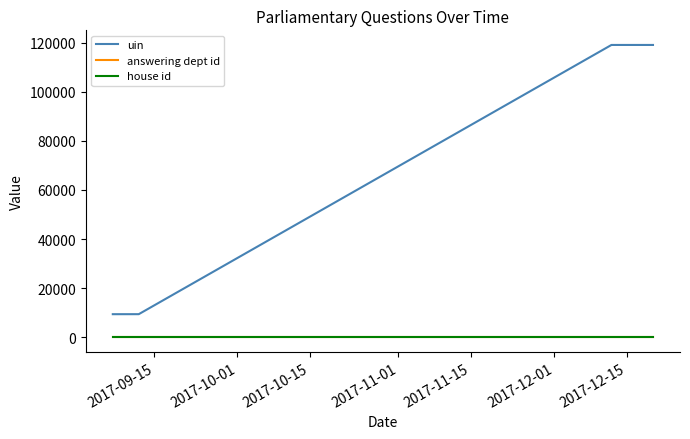

What are all the series names shown in the legend?

uin, answering dept id, house id